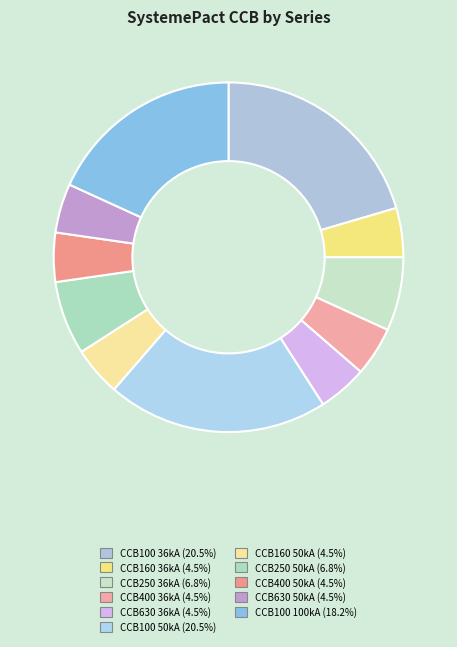

To the nearest percent, what is the average slice percentage?

9%